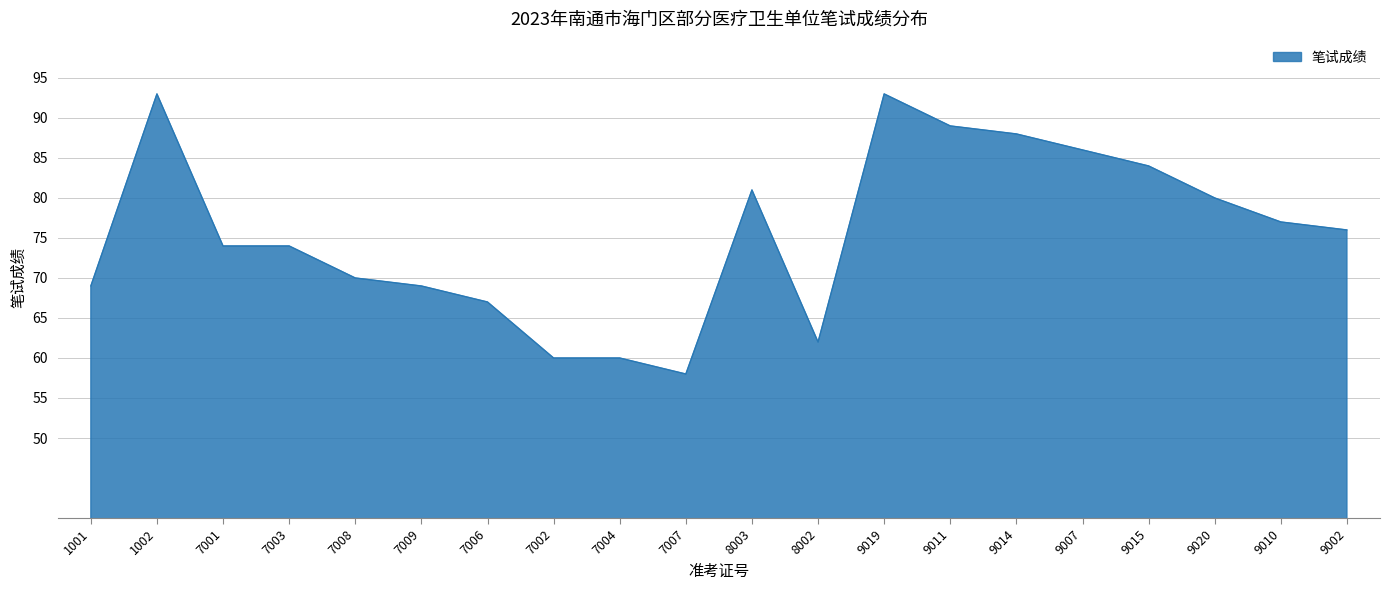

The value at 9007 is 86. True or false?

True